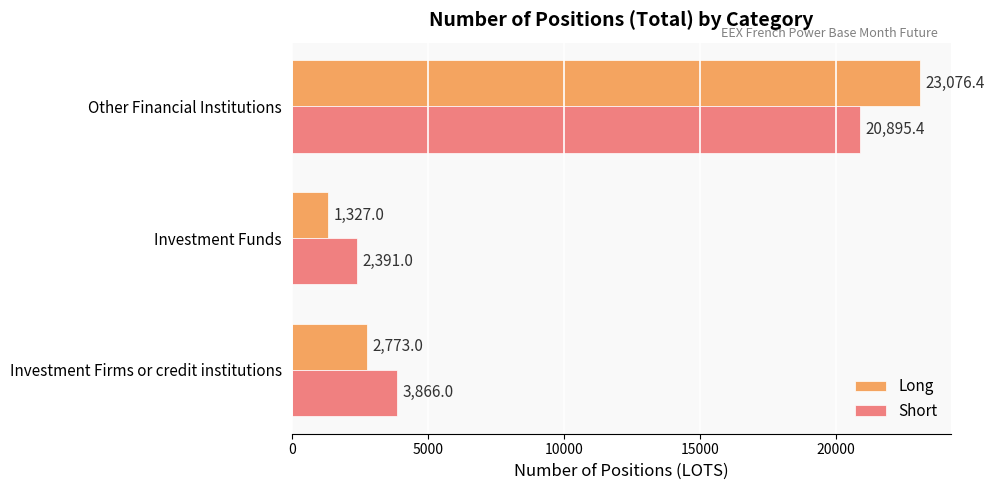

What is the average value of the Long series?

9058.8